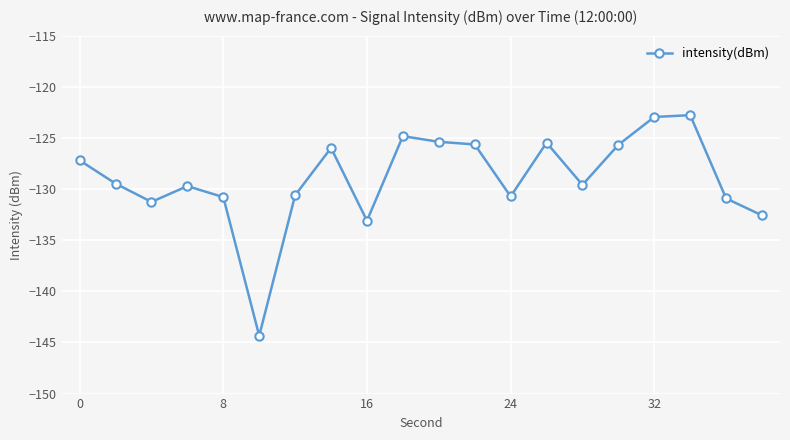

What is the difference between the second highest and minimum values?

21.4